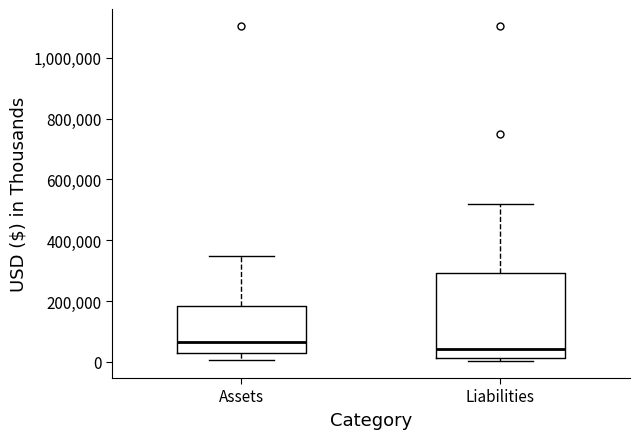

Comparing the boxes themselves (not the whiskers), which one is the tallest?

Liabilities